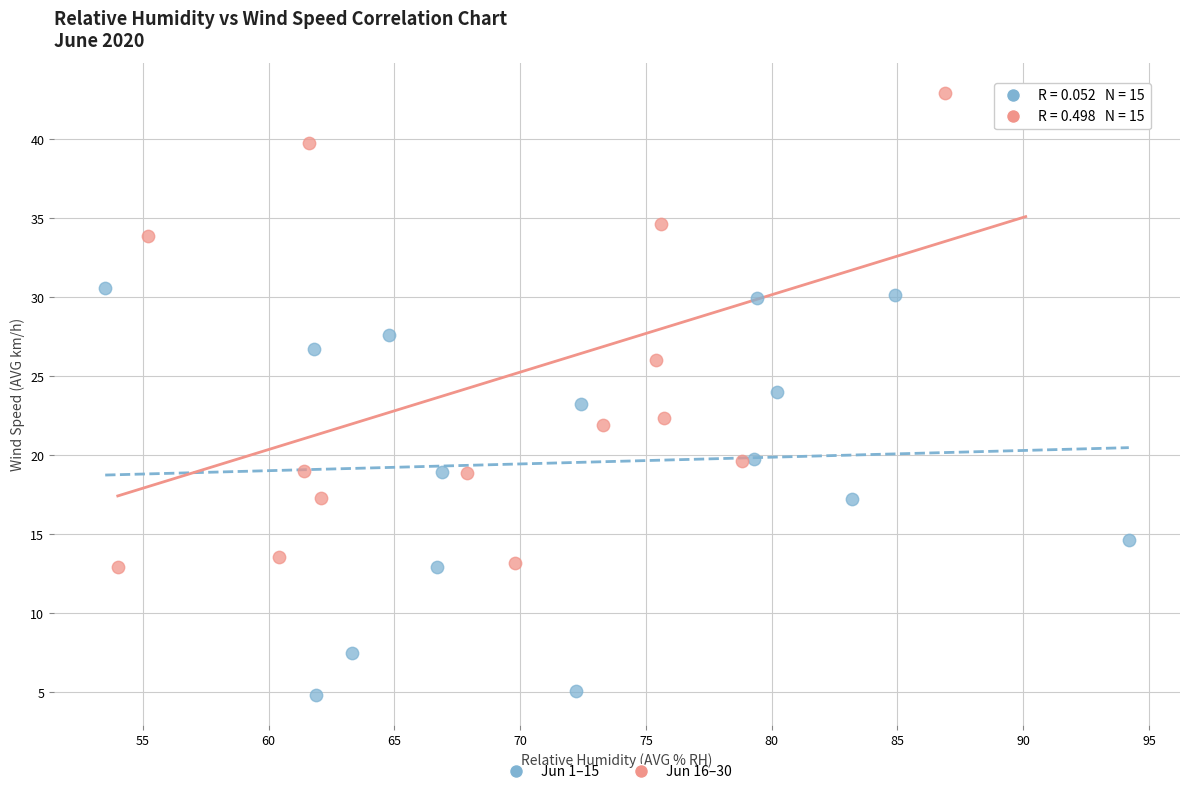

Which series contains the highest Y value?

Jun 16–30